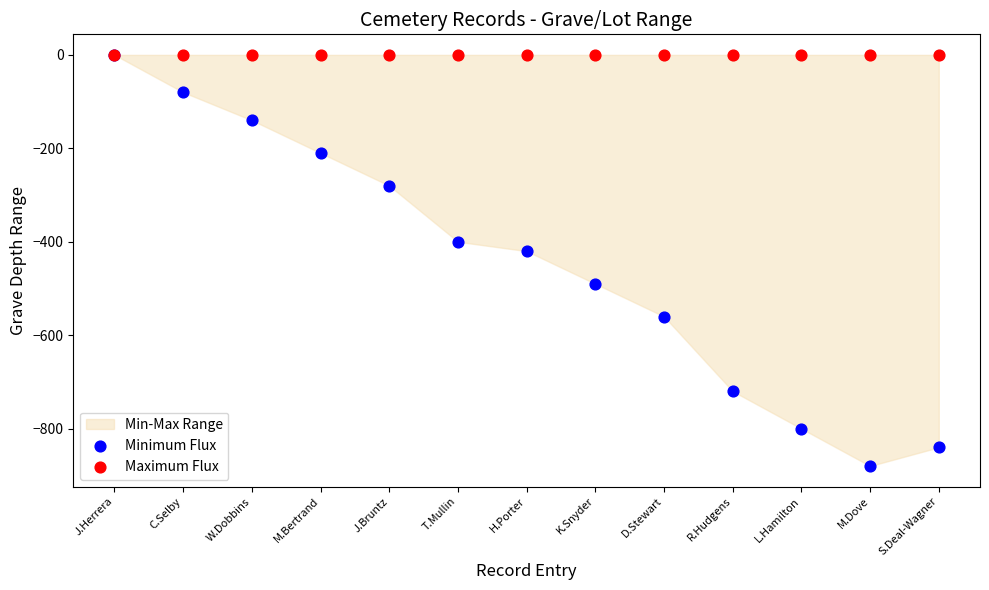

Across all series, what Y value is closest to -440?

-420